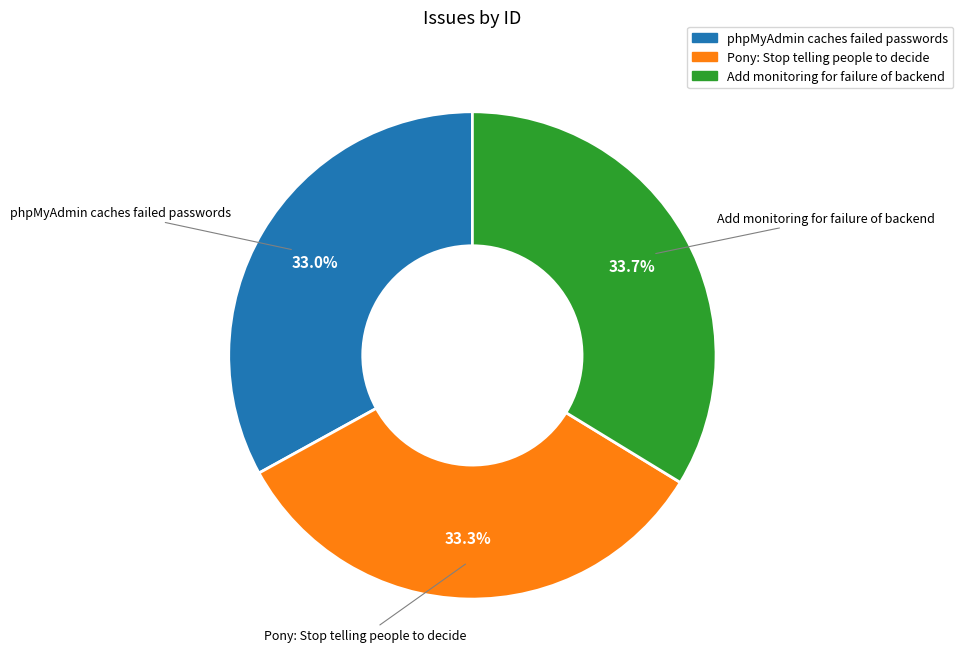

To the nearest percent, what is the combined percentage of phpMyAdmin caches failed passwords and Pony: Stop telling people to decide?

66%